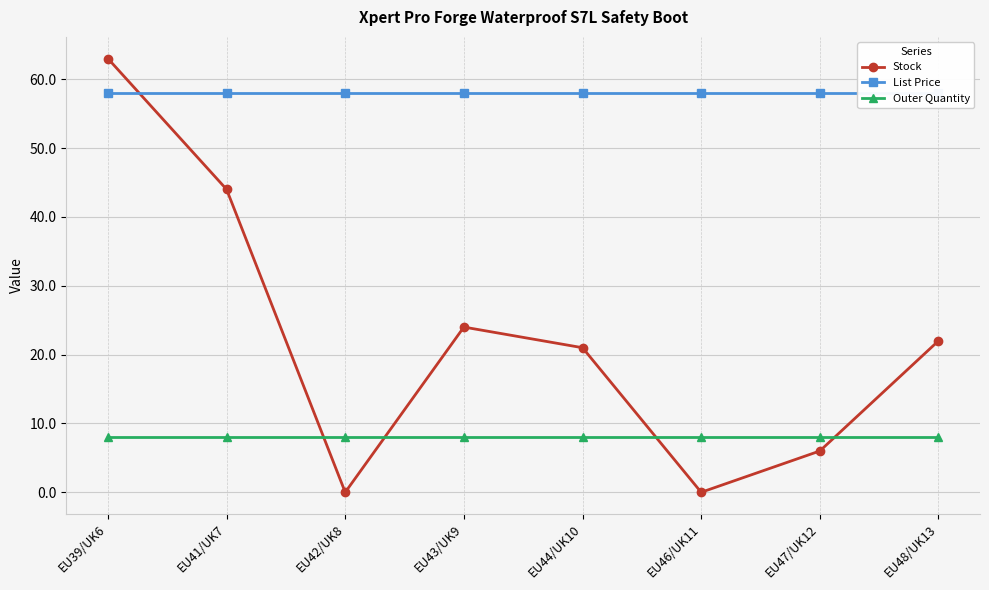

At which label does List Price reach its minimum?

EU39/UK6